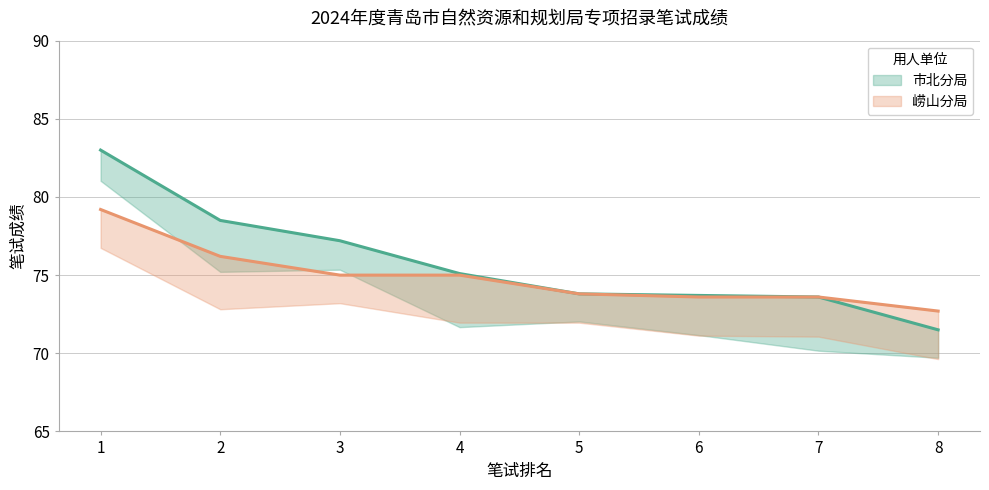

Which label corresponds to the largest value in the chart?

1